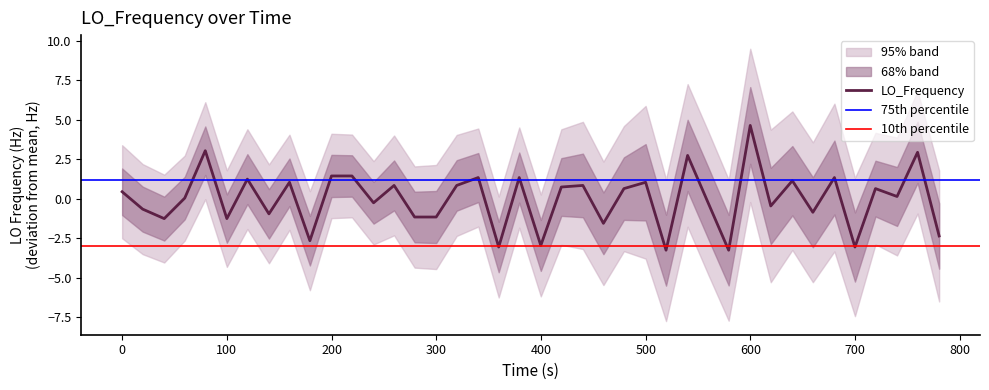

What is the greatest value displayed?

4.7